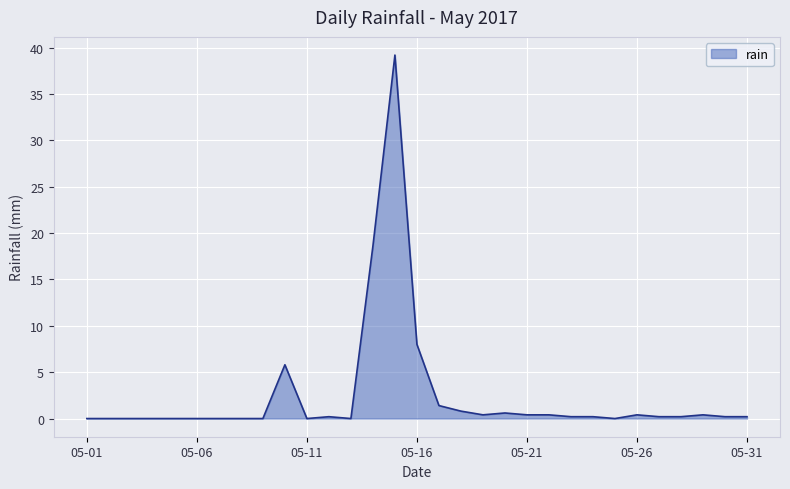

What is the greatest value displayed?

39.2